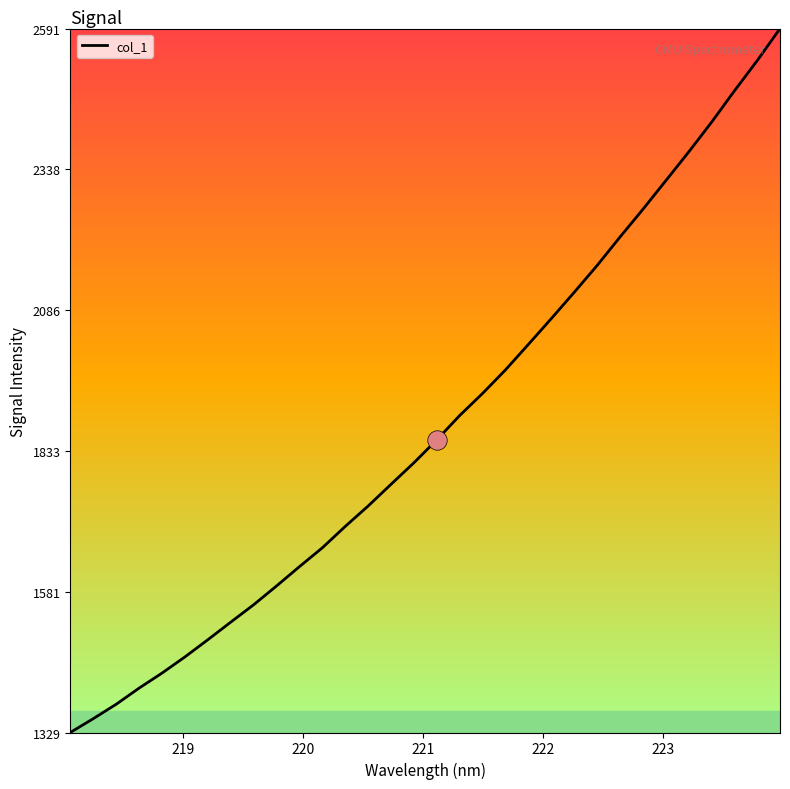

True or false: the data has more than 1 interior local peaks.

False